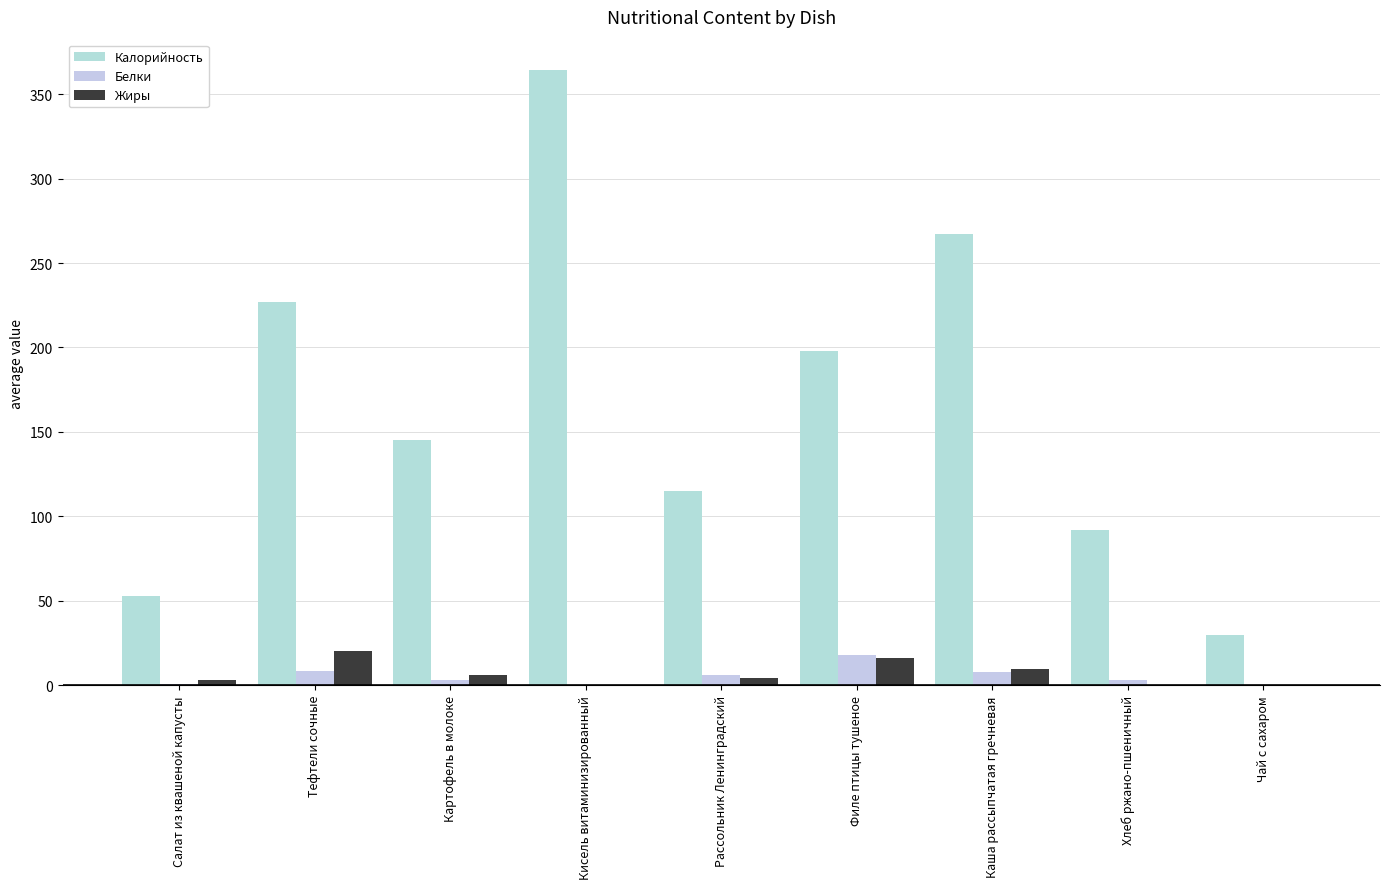

What is the spread (max minus min) of values at Чай с сахаром?

30.0